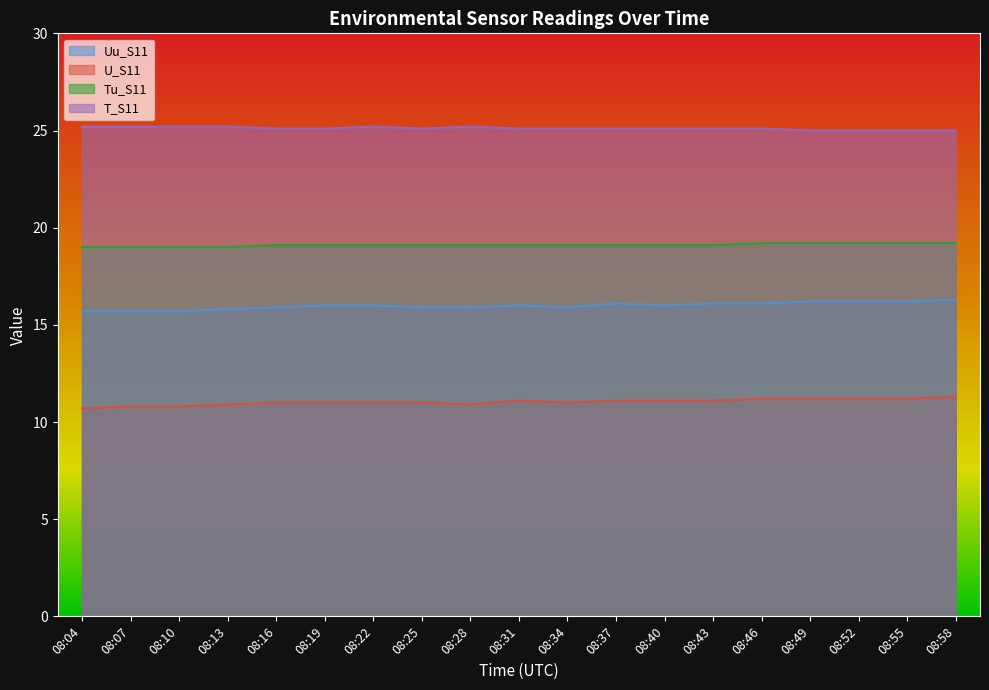

True or false: T_S11 and U_S11 intersect in this chart.

False